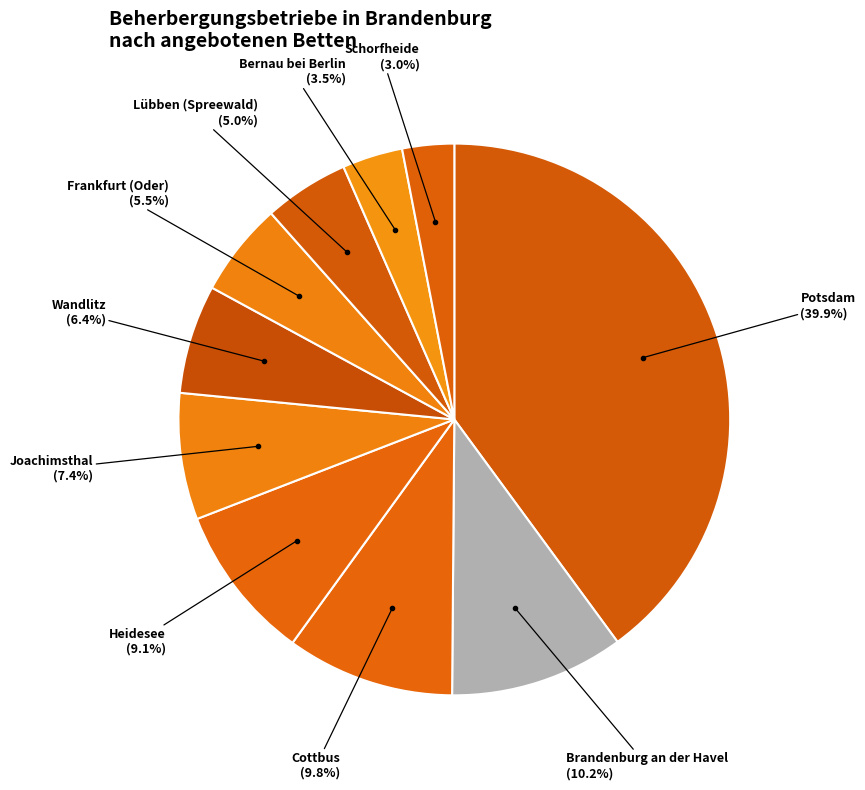

What is the smallest slice in the pie chart?

Schorfheide